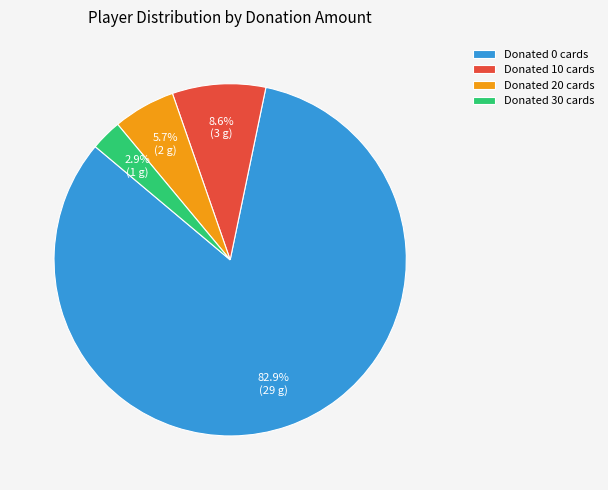

Between Donated 10 cards and Donated 0 cards, which is larger?

Donated 0 cards